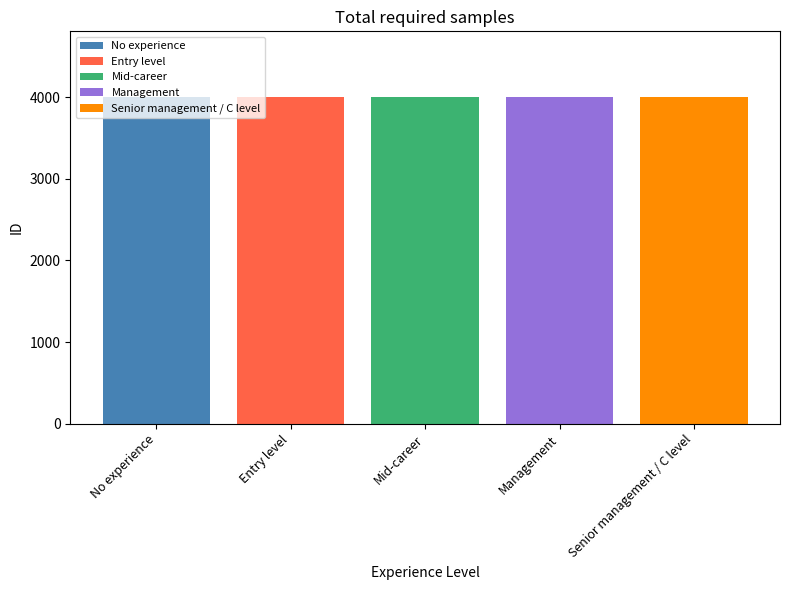

What value does the Entry level series have at Mid-career?

4002